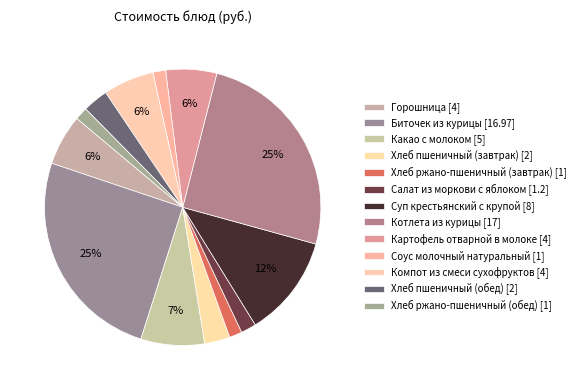

Do Какао с молоком and Соус молочный натуральный together represent more than half of the pie?

No